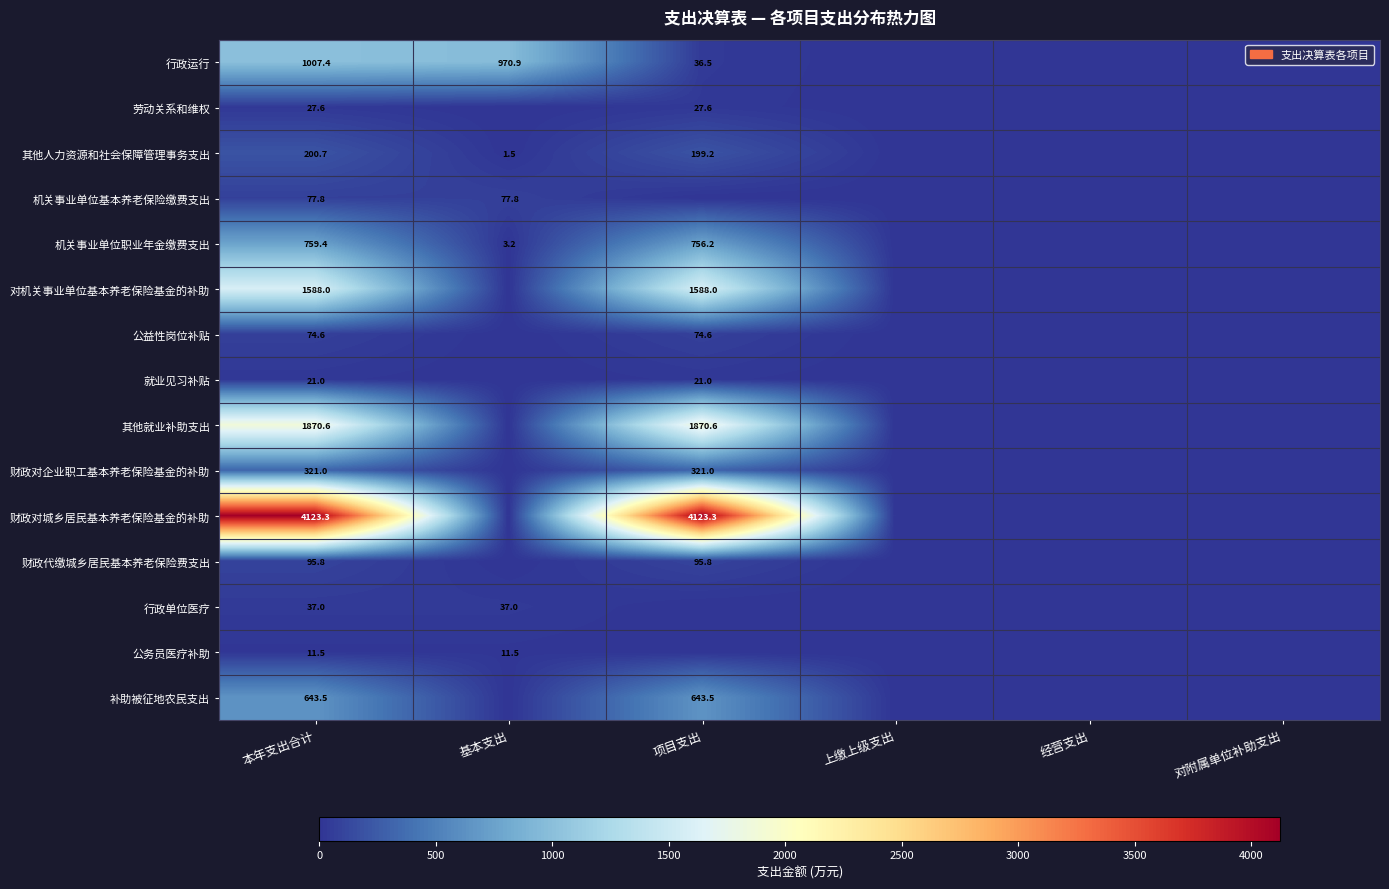

The value of 公务员医疗补助 at 基本支出 is 15.9. True or false?

False